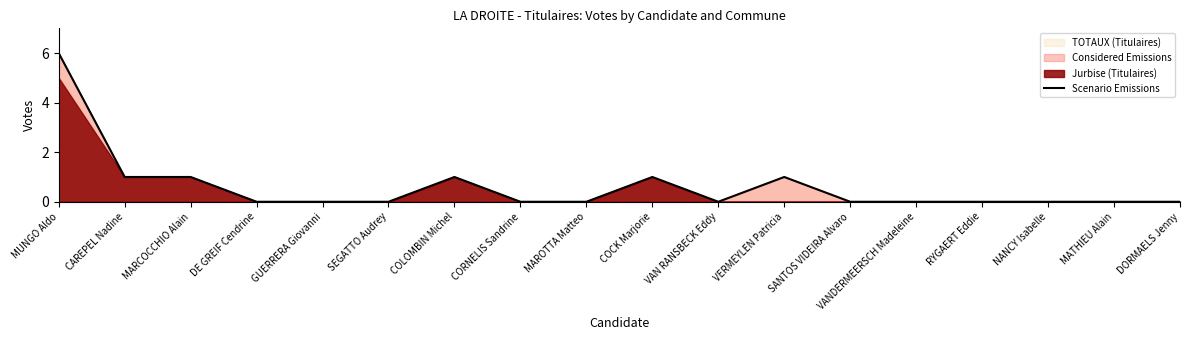

Where is the first local maximum?

COLOMBIN Michel